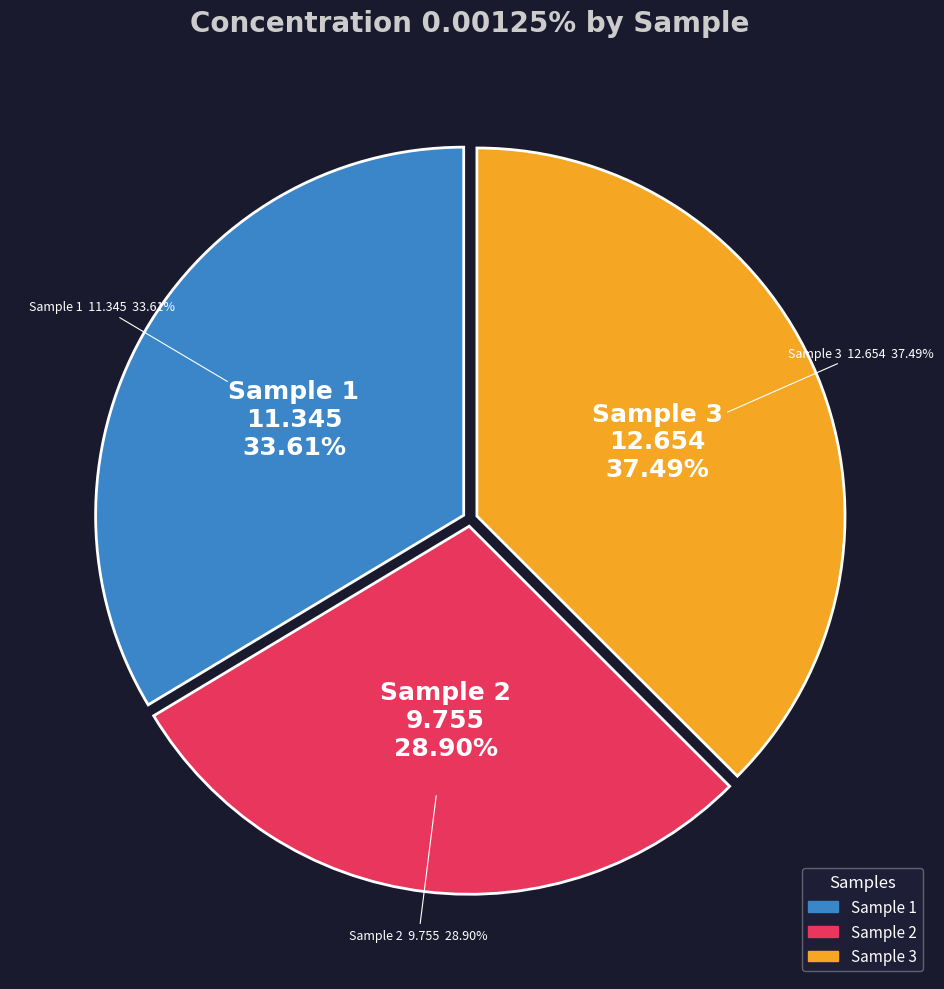

What percentage is NOT represented by 2?

71.1%